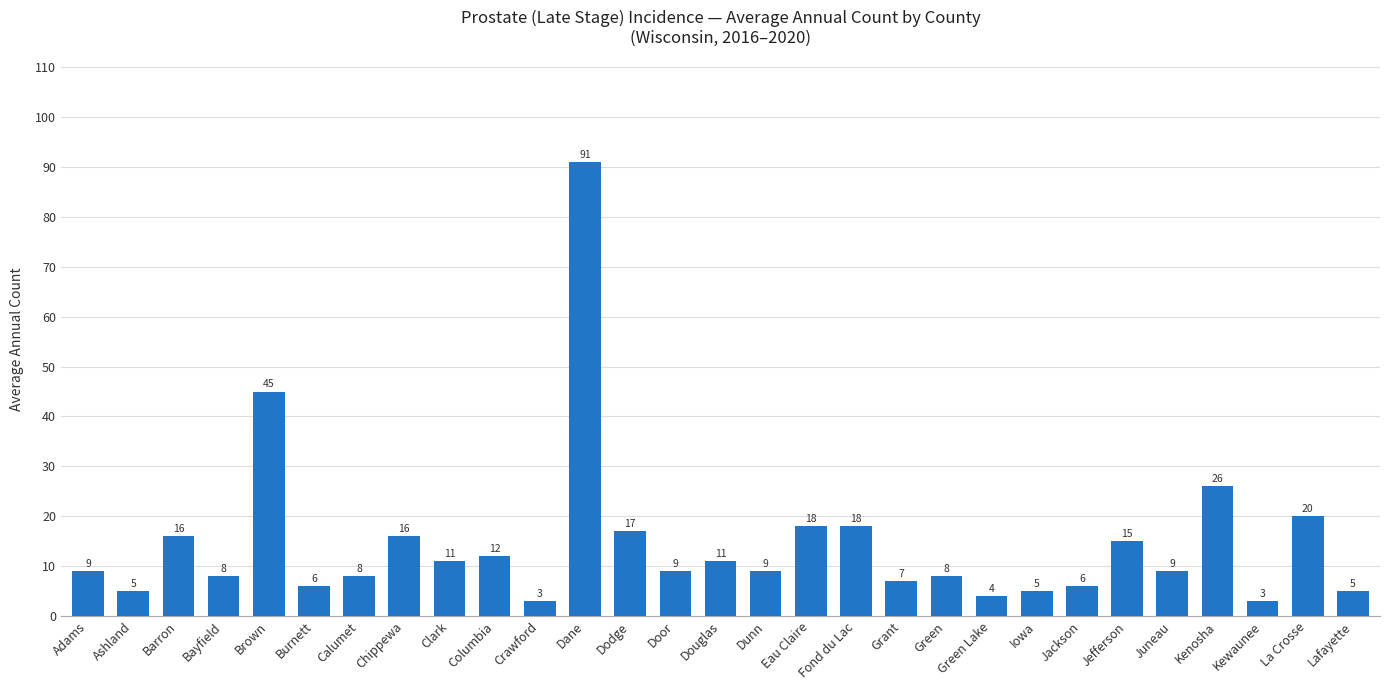

What value does the data have at Jefferson?

15